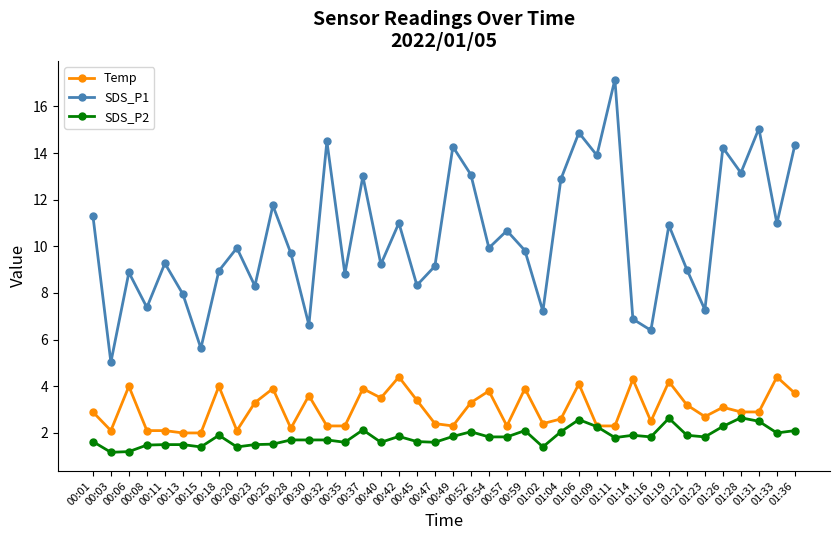

The value of SDS_P2 at 01:06 is 3.9. True or false?

False